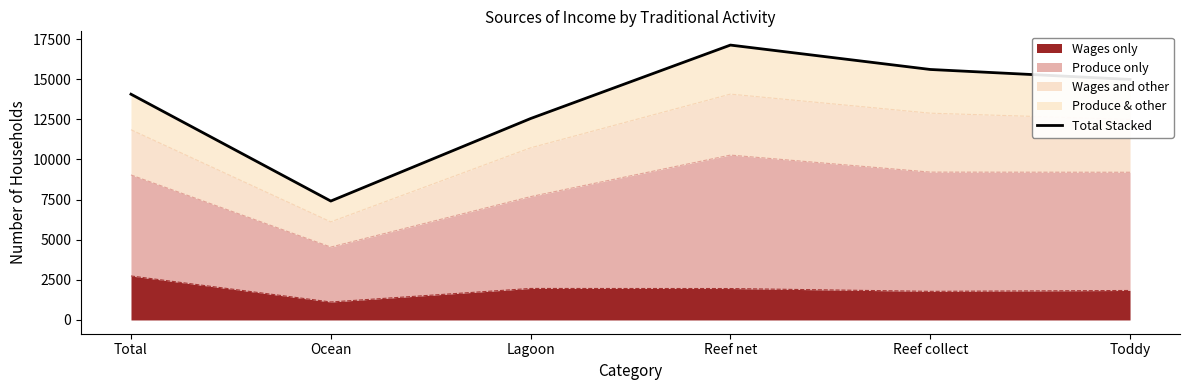

What is the label of the 3rd point from the left?

Lagoon